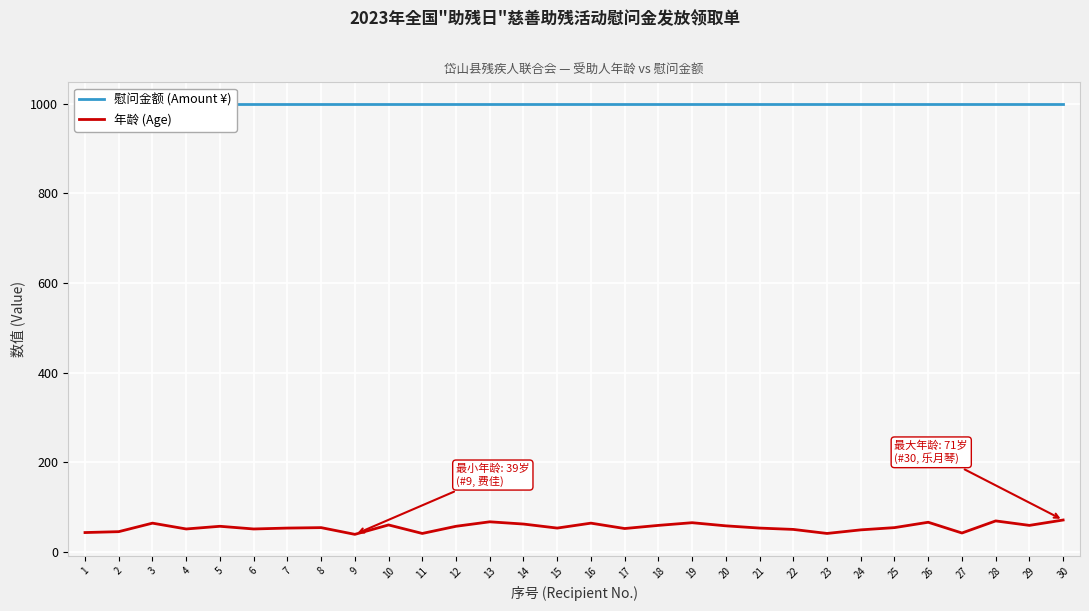

True or false: 年龄 (Age) has more than 0 interior local peaks.

True